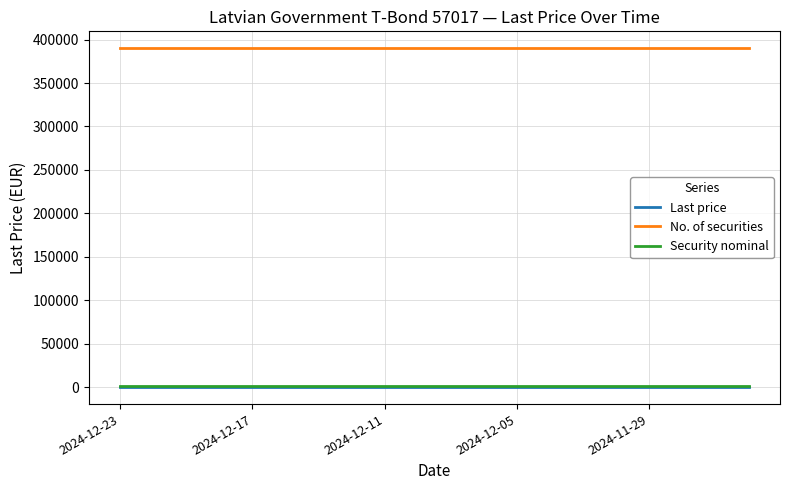

What are all the series names shown in the legend?

Last price, No. of securities, Security nominal